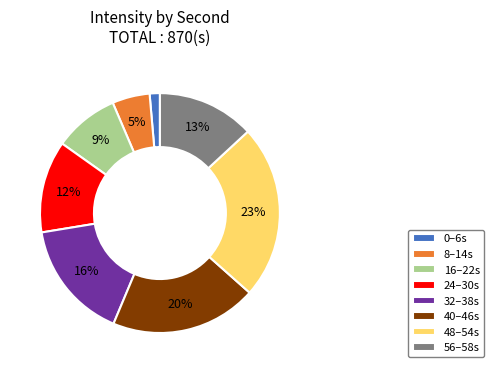

To the nearest percent, what portion does 40–46s represent?

20%